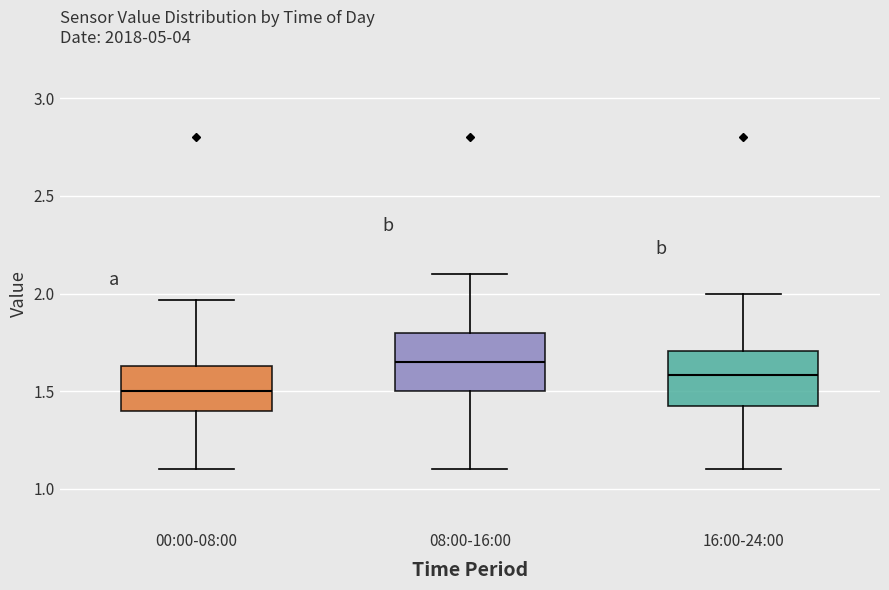

Where is the lower edge of the box for 16:00-24:00 on the y-axis? The values are not printed on the chart, so give them approximately, as read against the axis.

1.40